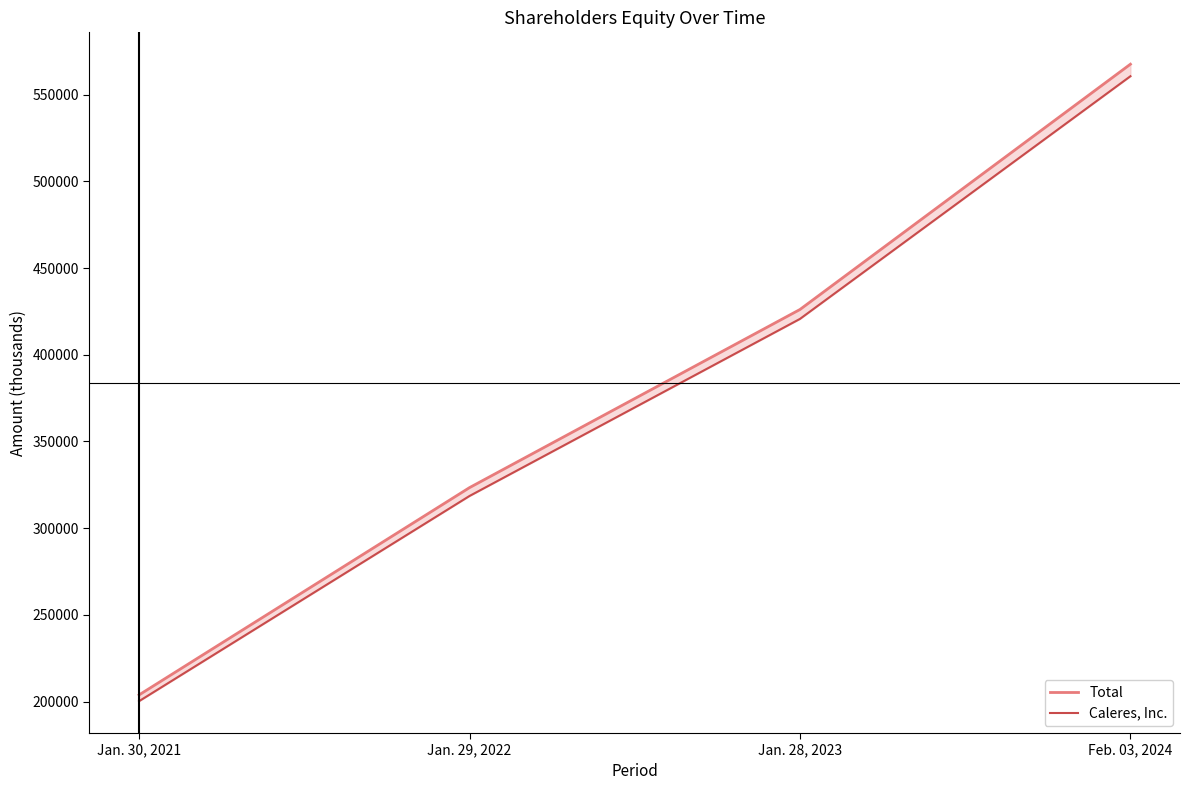

True or false: Total and Caleres, Inc. intersect in this chart.

False